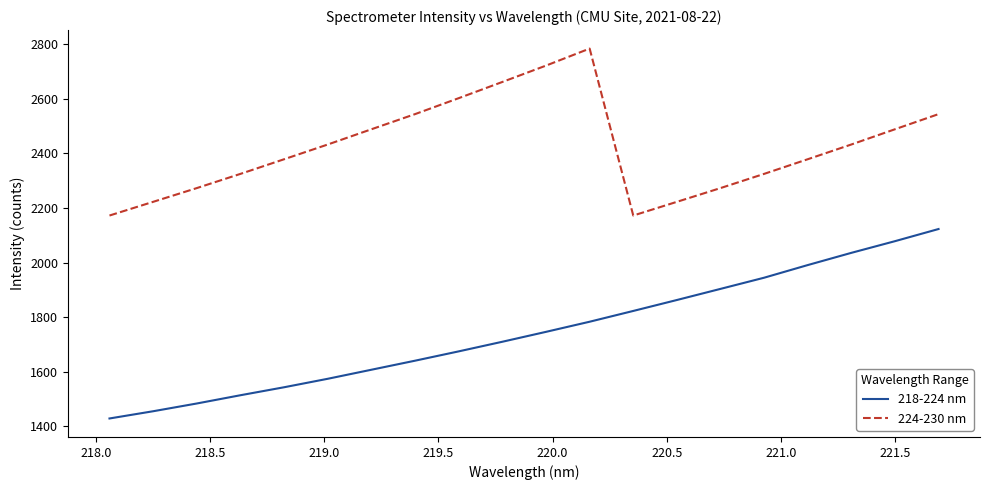

Rank the series by their average value, from highest to lowest.

224-230 nm, 218-224 nm